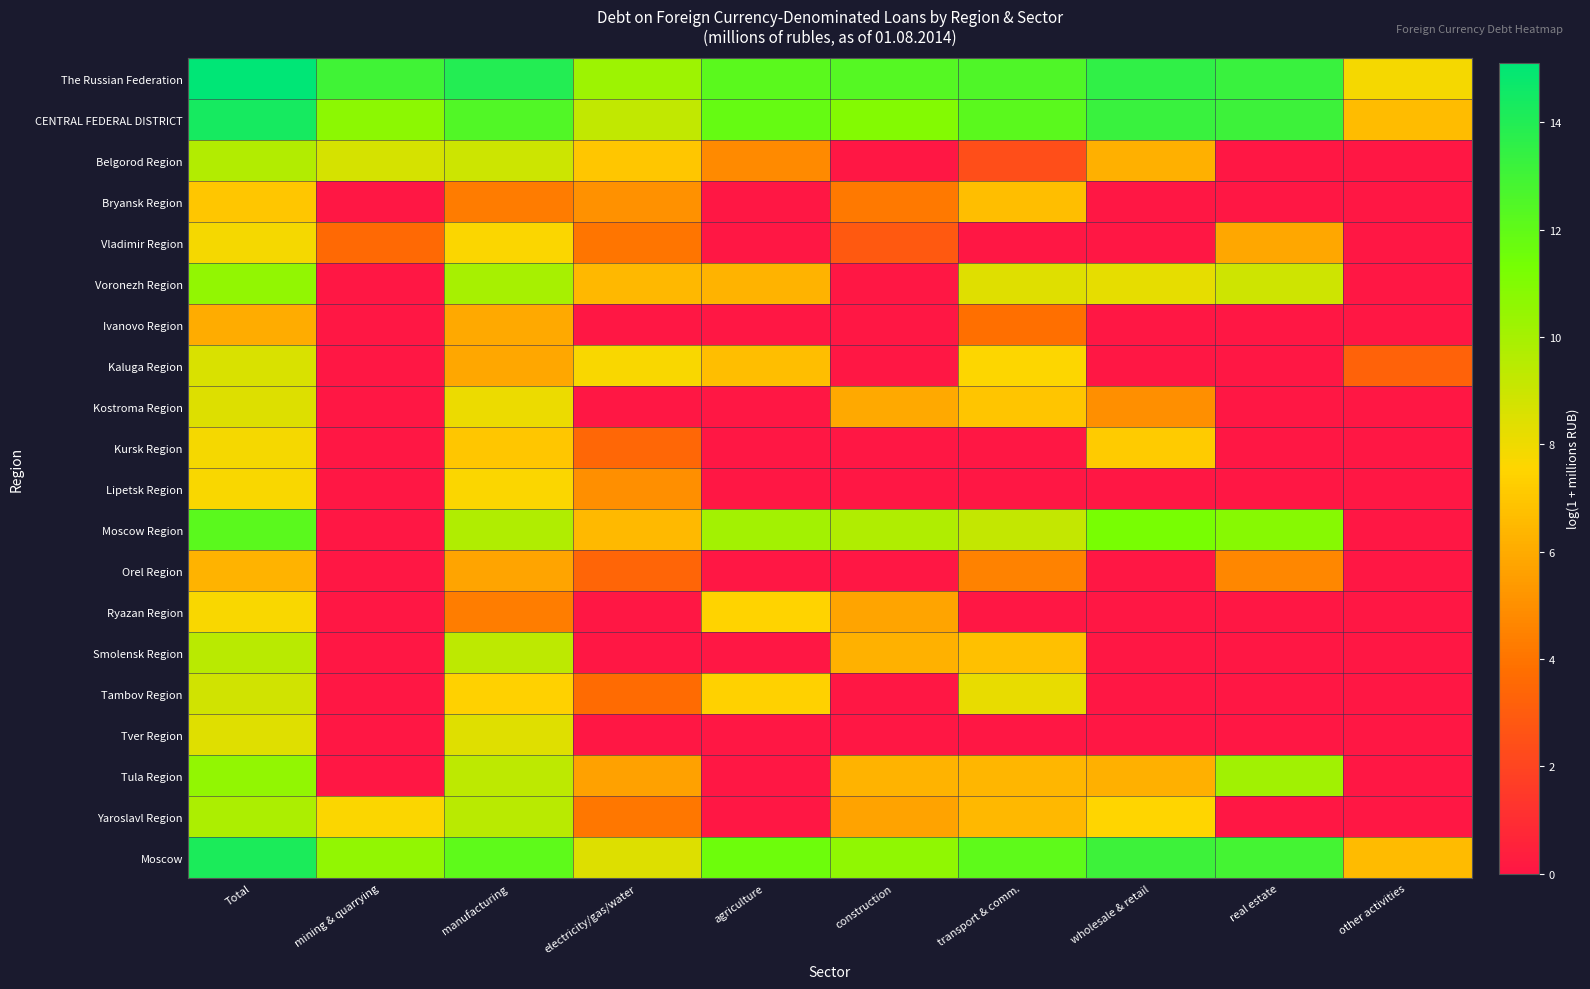

What is the difference between the highest and lowest values at wholesale & retail?

13.5